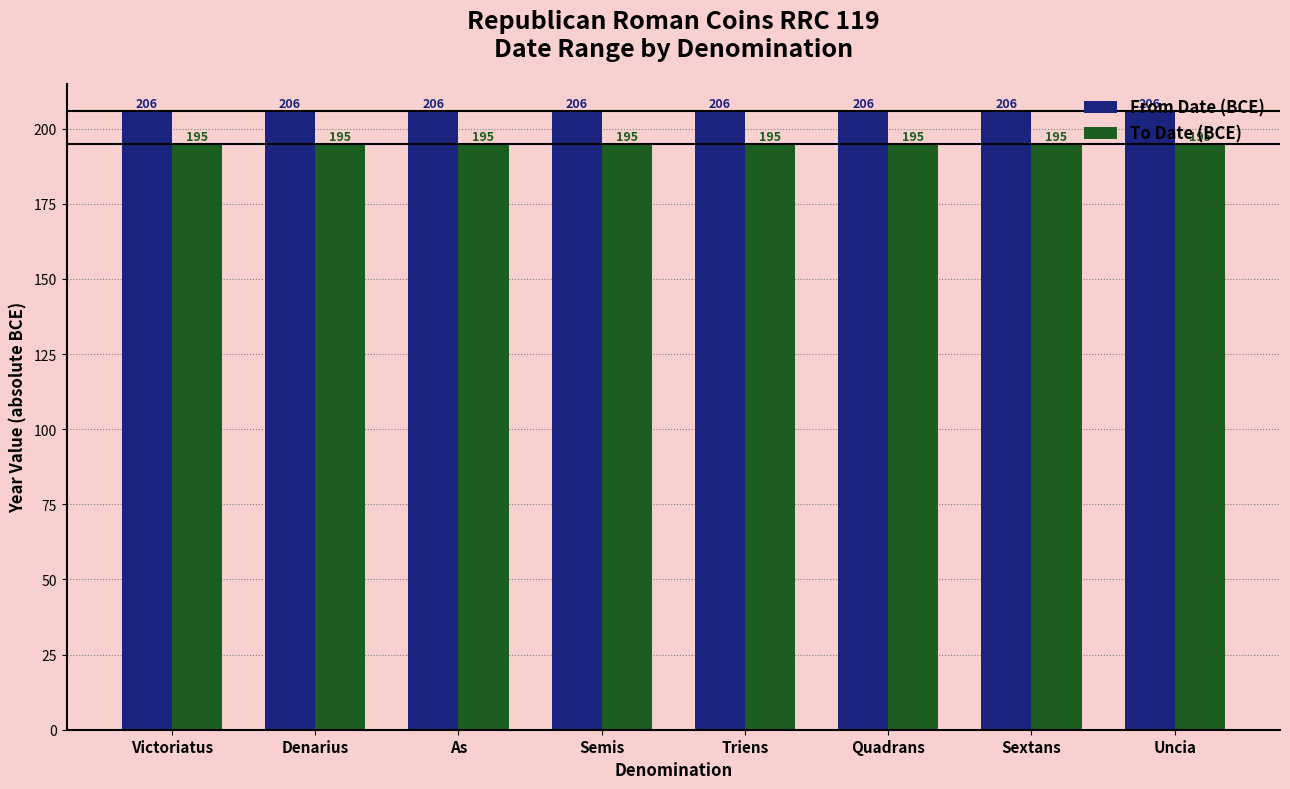

Count the number of categories in the chart.

8